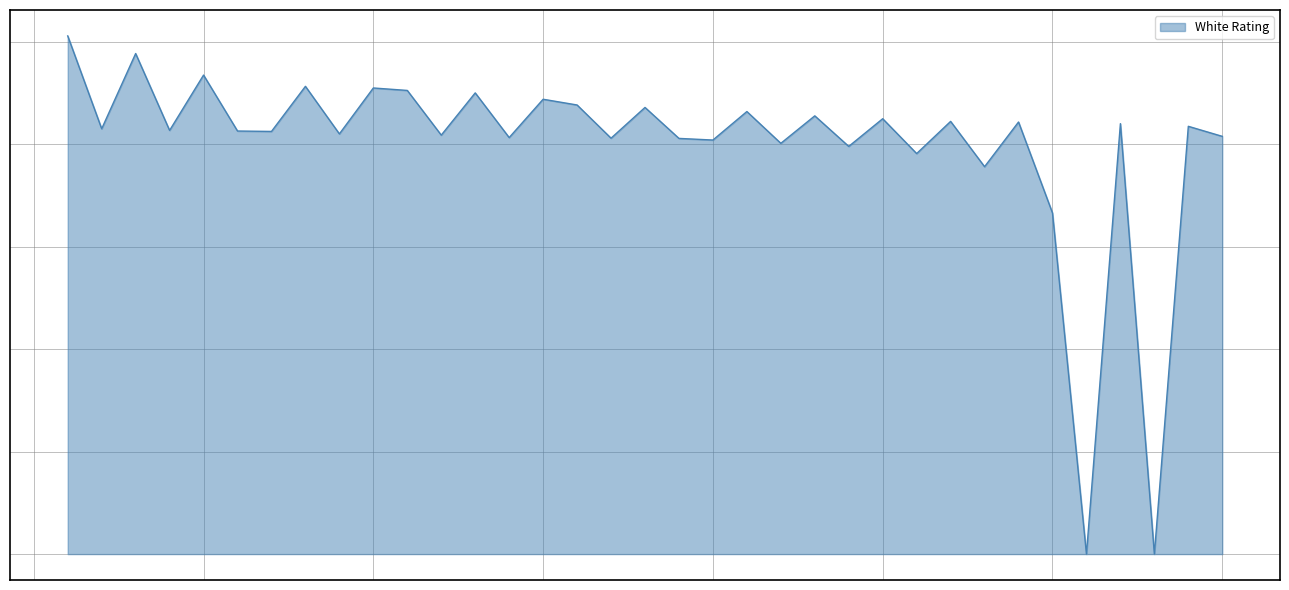

Does the chart display data point markers on the line(s)?

No